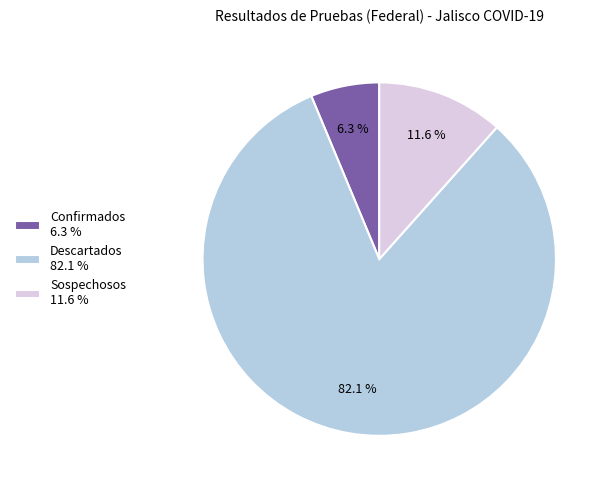

Which slice is the smallest?

Confirmados